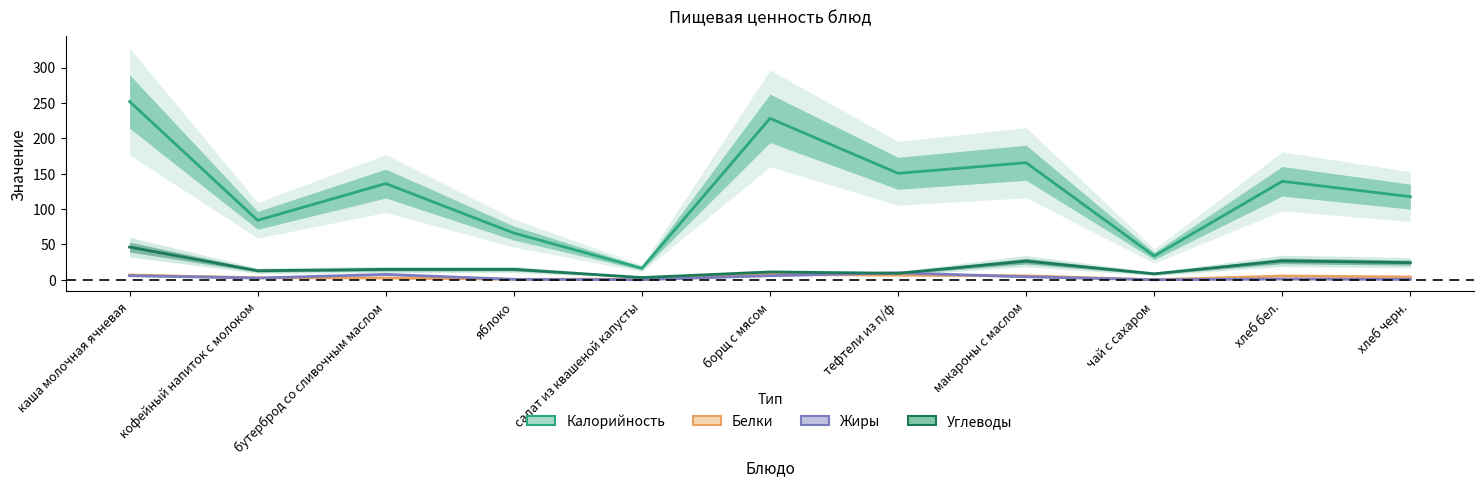

True or false: Белки and Калорийность cross at least once.

False